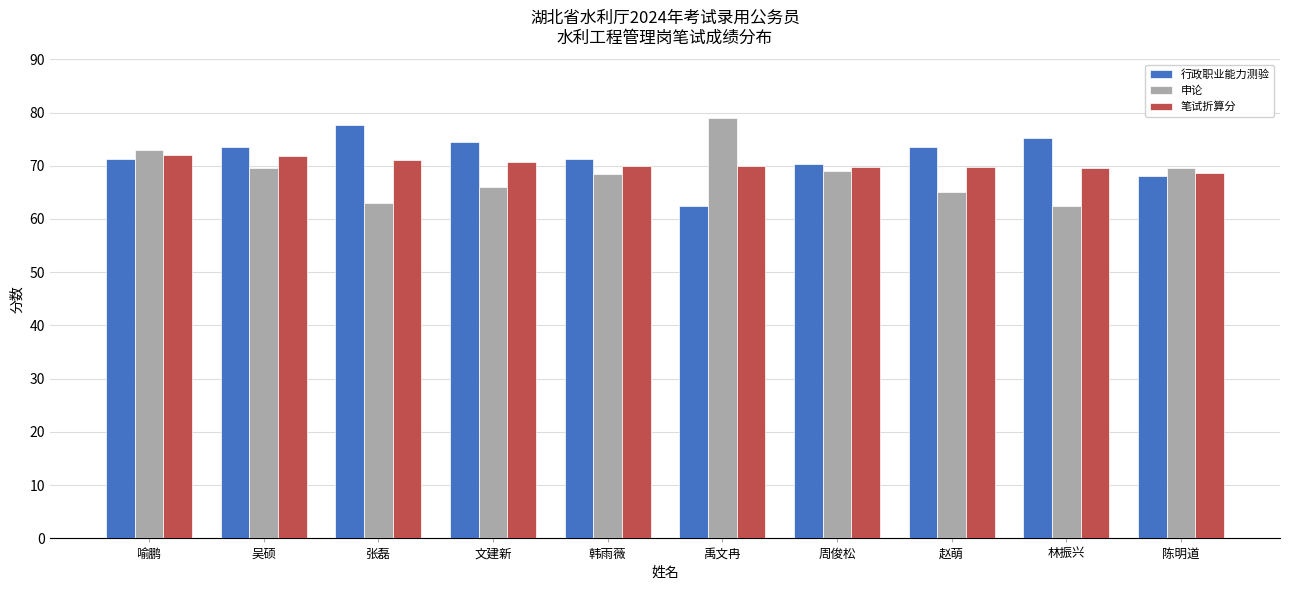

What is the average value of the 行政职业能力测验 series?

71.8